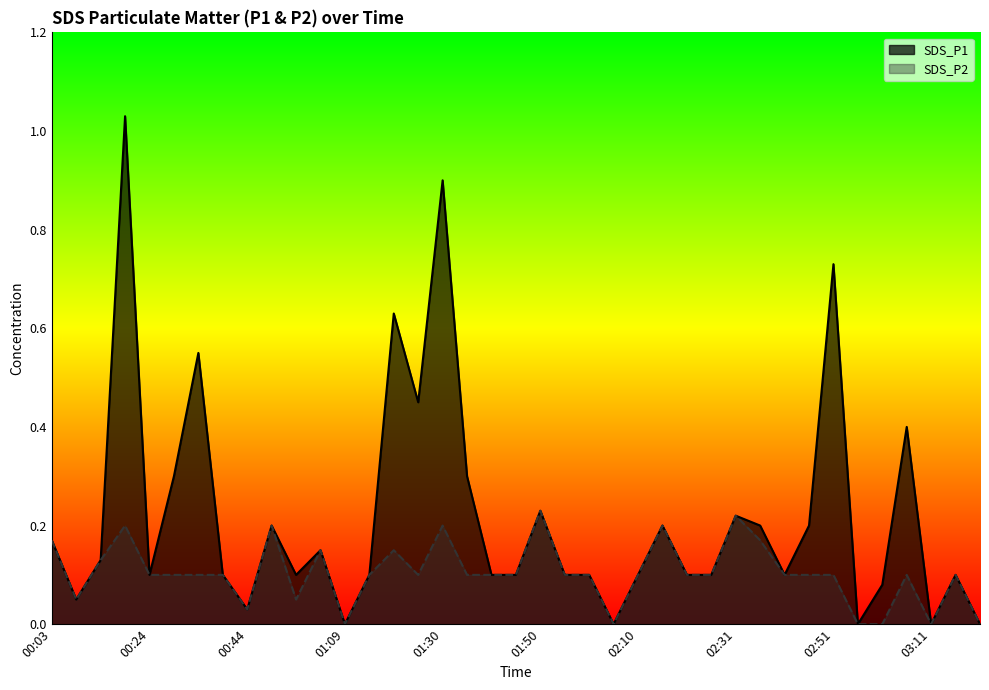

What position from the left is 00:44?

9